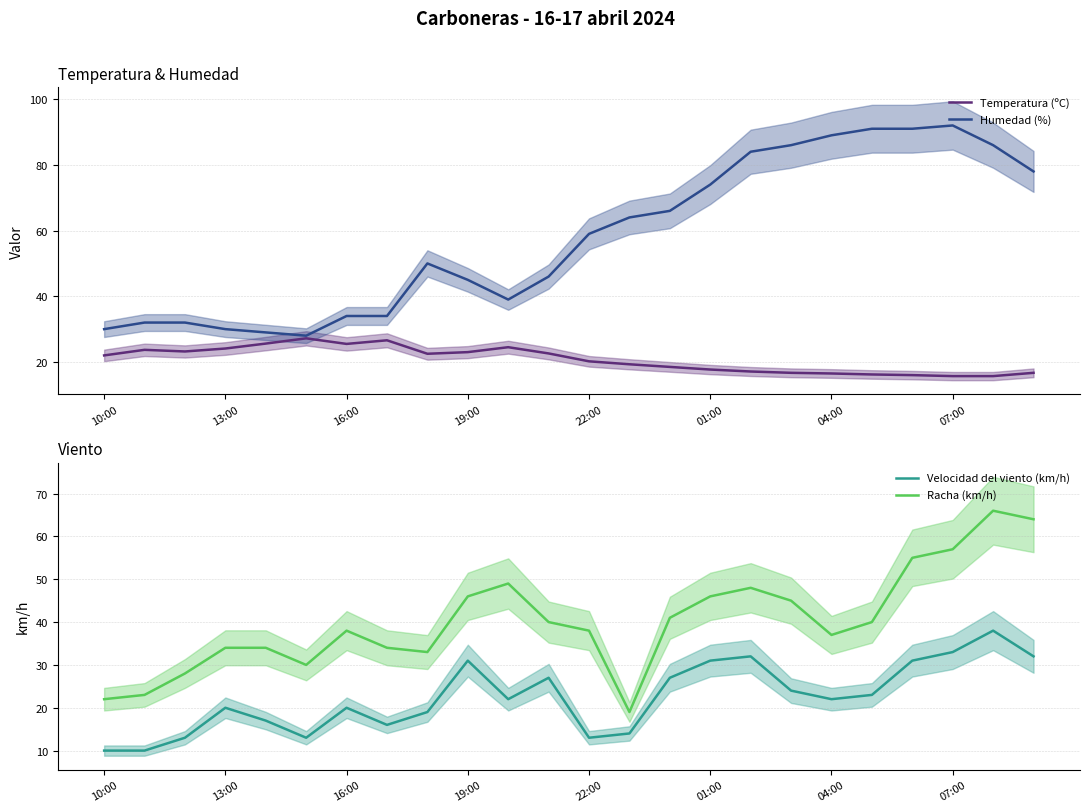

True or false: Humedad (%) has more than 0 interior local peaks.

True